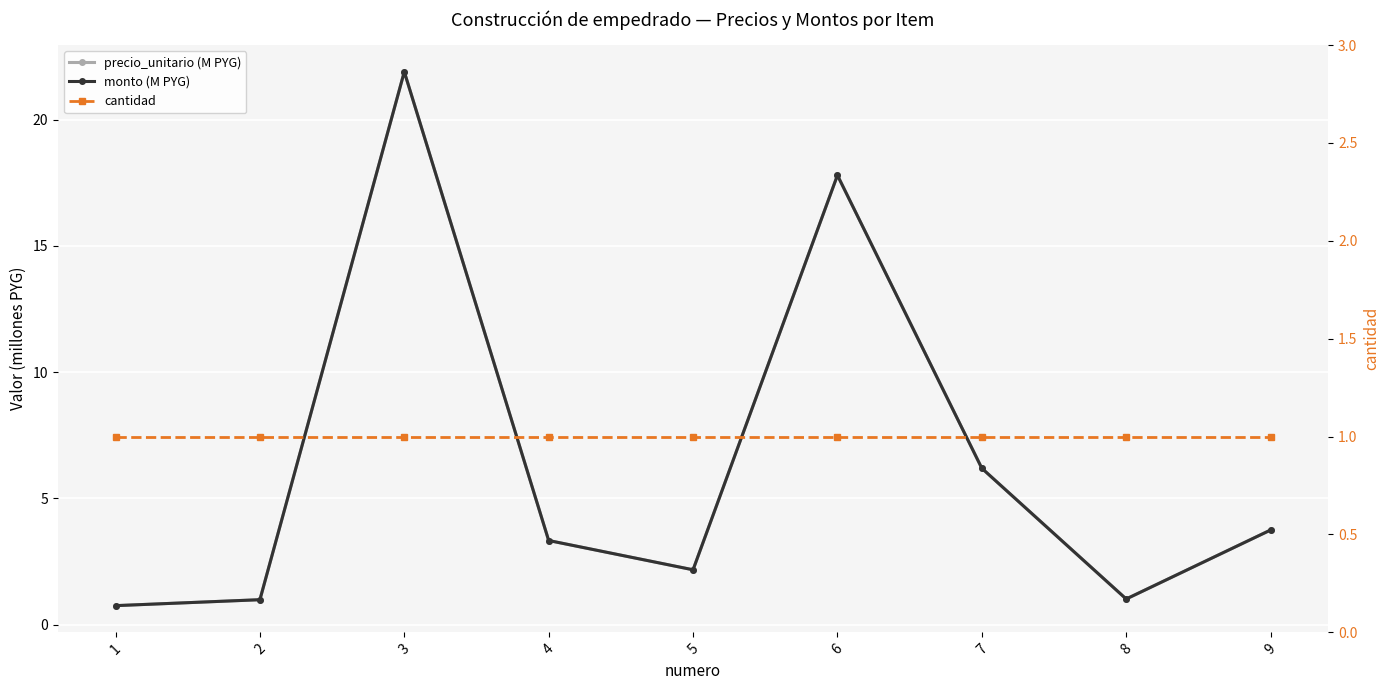

Does the chart display data point markers on the line(s)?

Yes